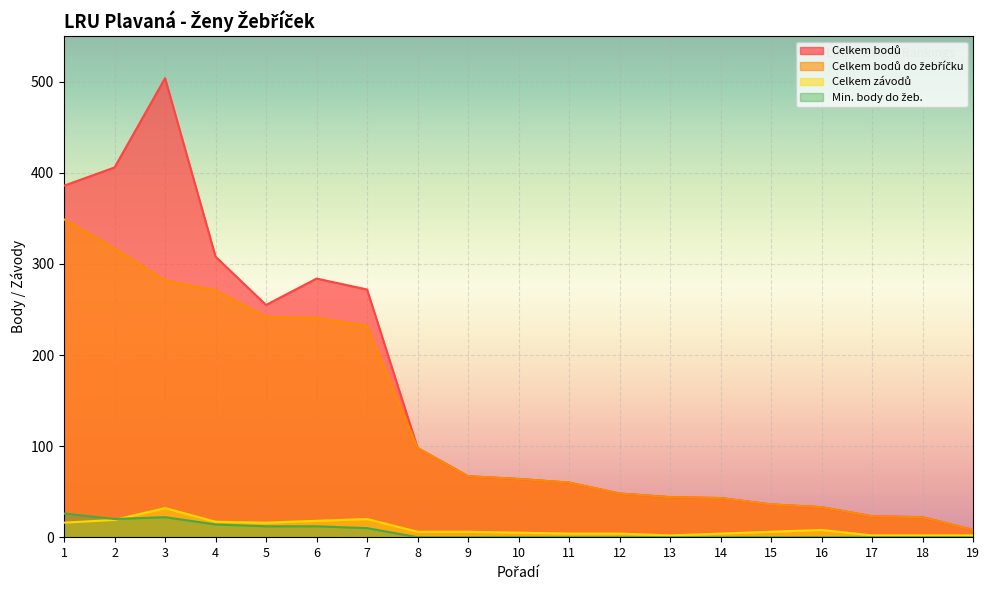

Reading left to right, what are all the values shown in this chart?

Celkem bodů: 1=386	2=406	3=504	4=308	5=255	6=284	7=272	8=98	9=67	10=64	11=60	12=48	13=44	14=43	15=36	16=33	17=23	18=22	19=8
Celkem bodů do žebříčku: 1=349	2=317	3=282	4=271	5=242	6=241	7=232	8=98	9=67	10=64	11=60	12=48	13=44	14=43	15=36	16=33	17=23	18=22	19=8
Celkem závodů: 1=16	2=19	3=32	4=17	5=16	6=18	7=20	8=6	9=6	10=5	11=4	12=4	13=2	14=4	15=6	16=8	17=2	18=2	19=2
Min. body do žeb.: 1=26	2=20	3=22	4=14	5=12	6=12	7=10	8=0	9=0	10=0	11=0	12=0	13=0	14=0	15=0	16=0	17=0	18=0	19=0